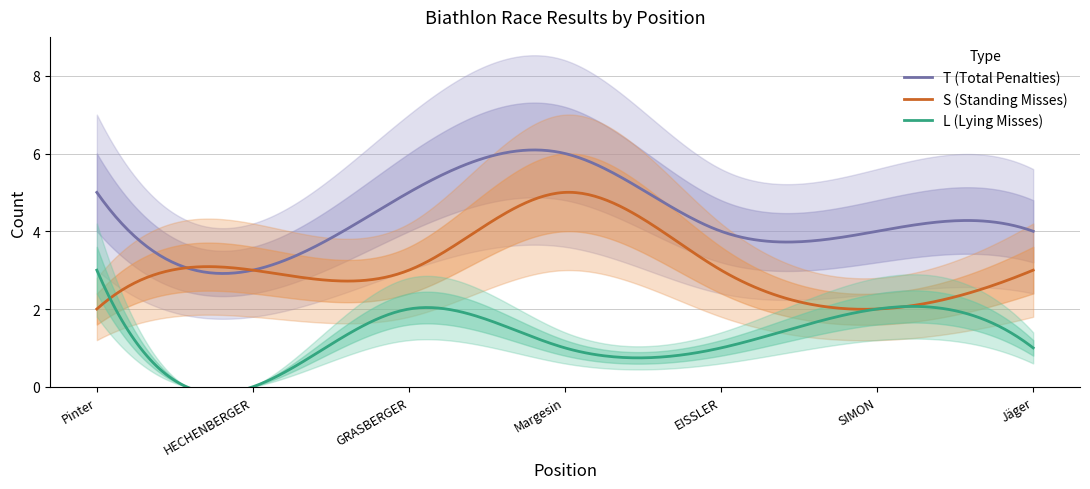

Does the chart have visible grid lines?

Yes